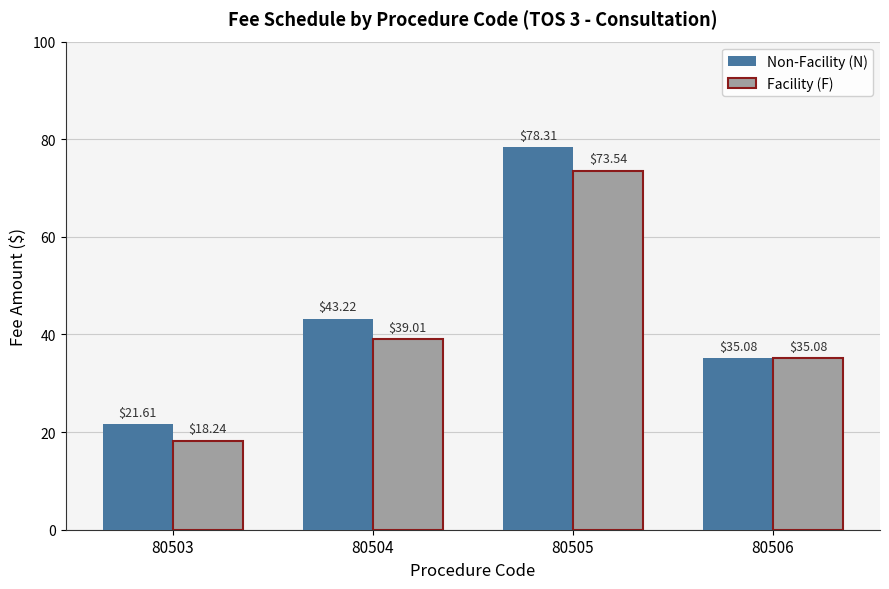

Reading left to right, list all the values displayed in this chart.

Non-Facility (N): 80503=21.6	80504=43.2	80505=78.3	80506=35.1
Facility (F): 80503=18.2	80504=39.0	80505=73.5	80506=35.1